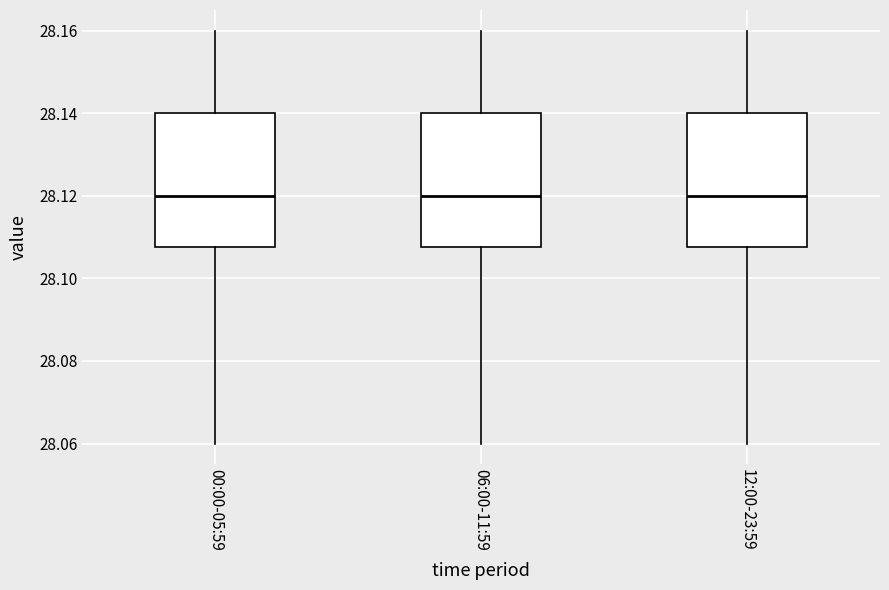

Reading left to right, transcribe this box plot: for each box, give where its median line is, the range the box spans, and where its two whiskers end, as read against the y-axis. The values are not printed on the chart, so give them approximately, as read against the axis.

00:00-05:59: median 28.120, box 28.108 to 28.140, whiskers 28.060 to 28.160
06:00-11:59: median 28.120, box 28.108 to 28.140, whiskers 28.060 to 28.160
12:00-23:59: median 28.120, box 28.108 to 28.140, whiskers 28.060 to 28.160